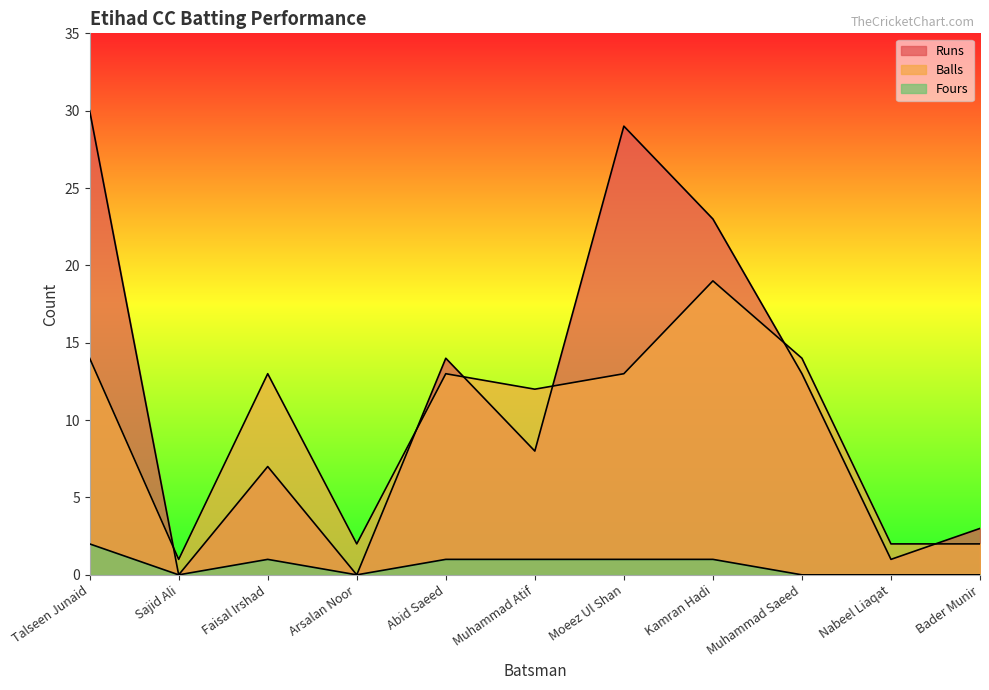

What is the sum of all Fours values?

7